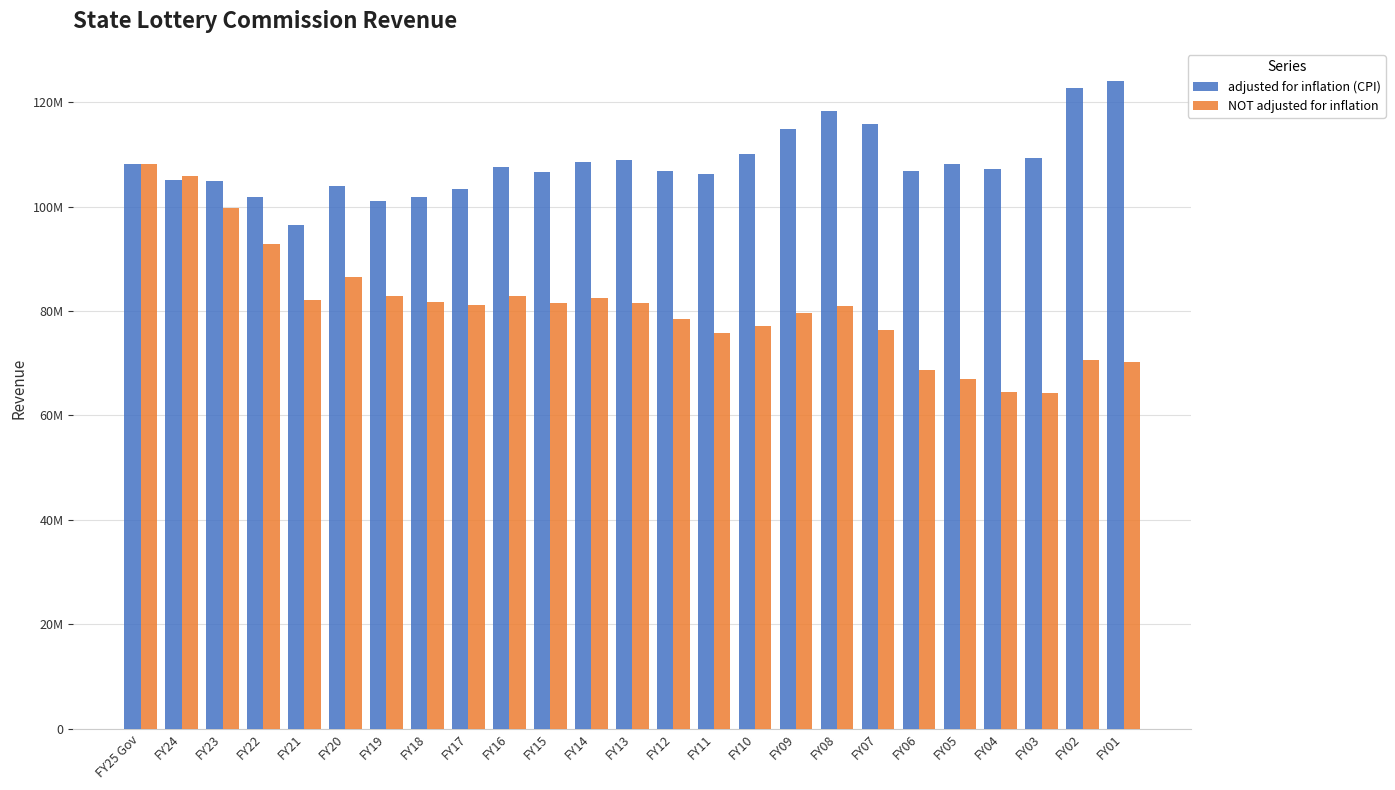

Does the chart contain stacked bars?

No